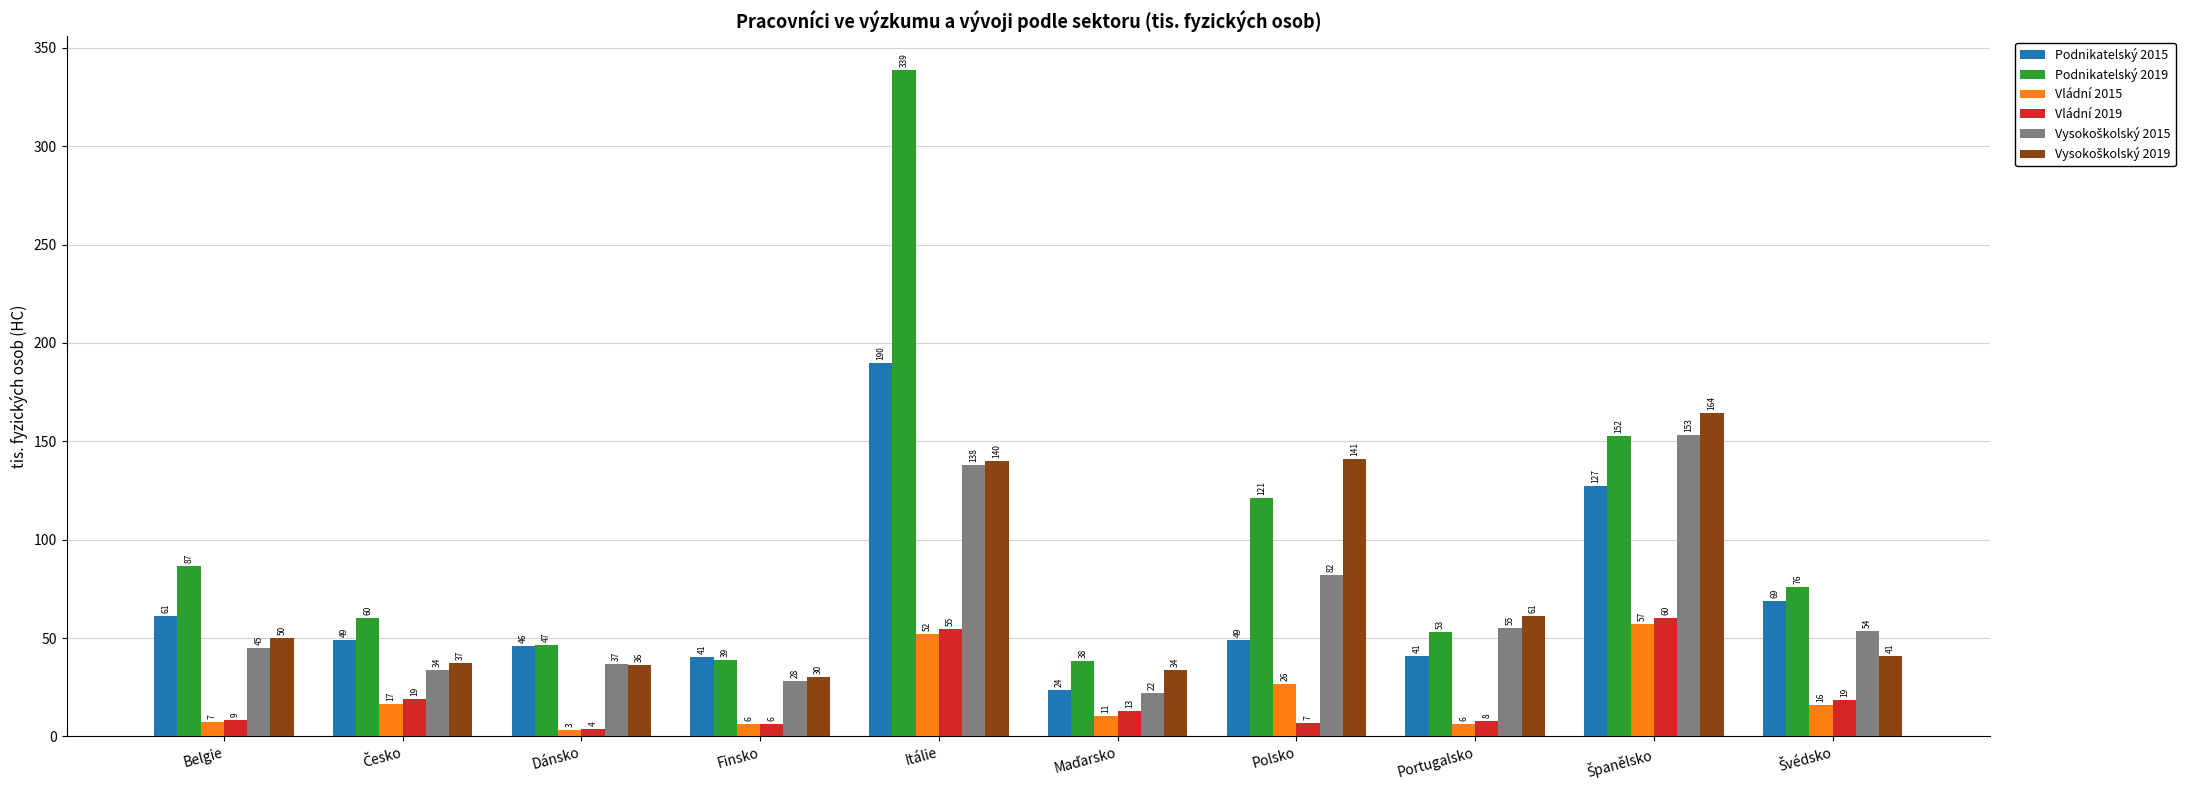

The Podnikatelský 2019 series shows 38.7 at Finsko. True or false?

True